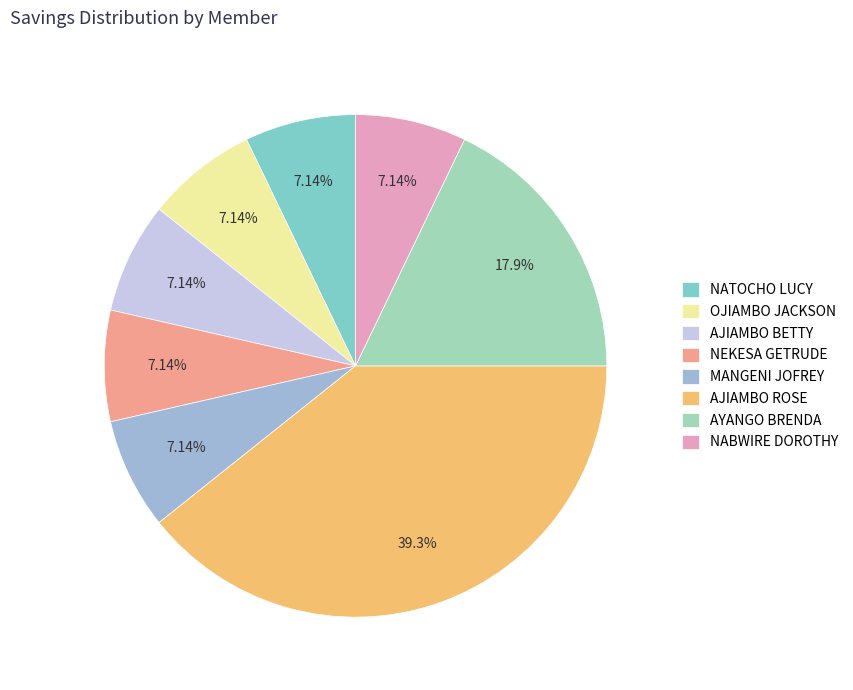

How many slices are in this pie chart?

8